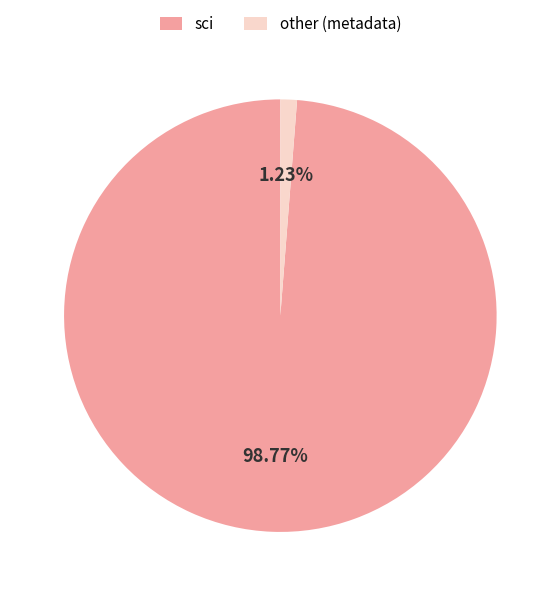

Between sci and other (metadata), which is larger?

sci